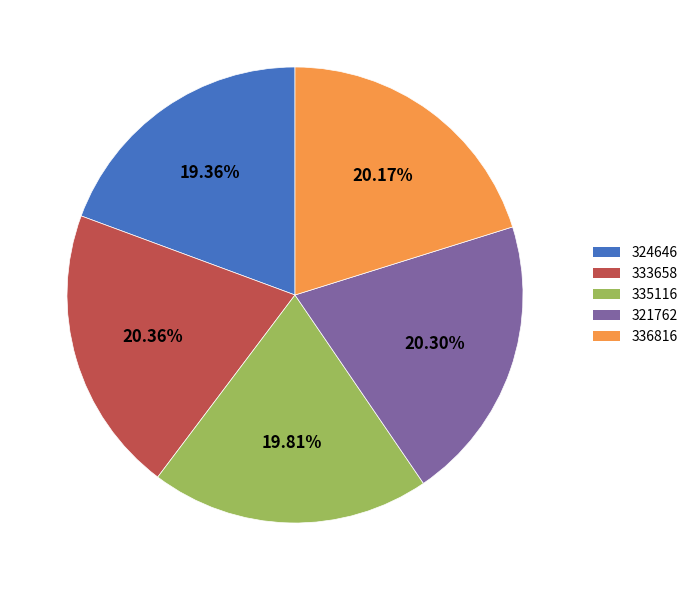

How many segments does this pie chart have?

5